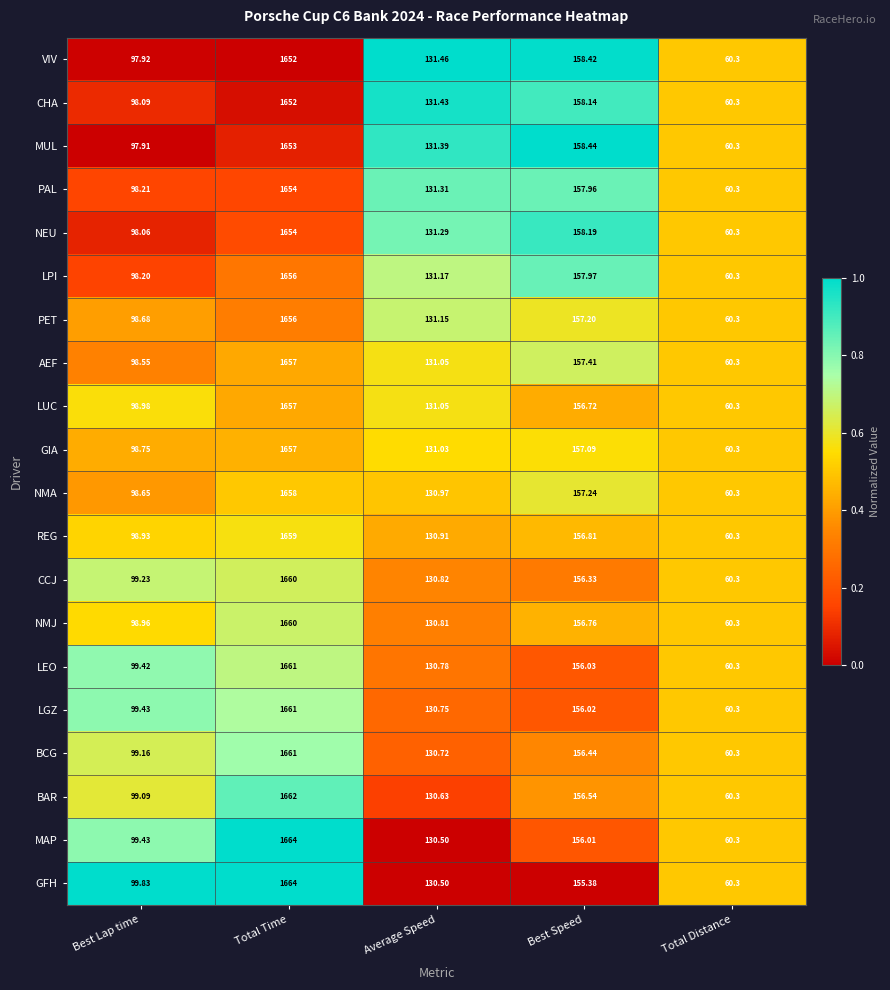

List the labels in order of BAR value, smallest first.

Total Distance, Best Lap time, Average Speed, Best Speed, Total Time